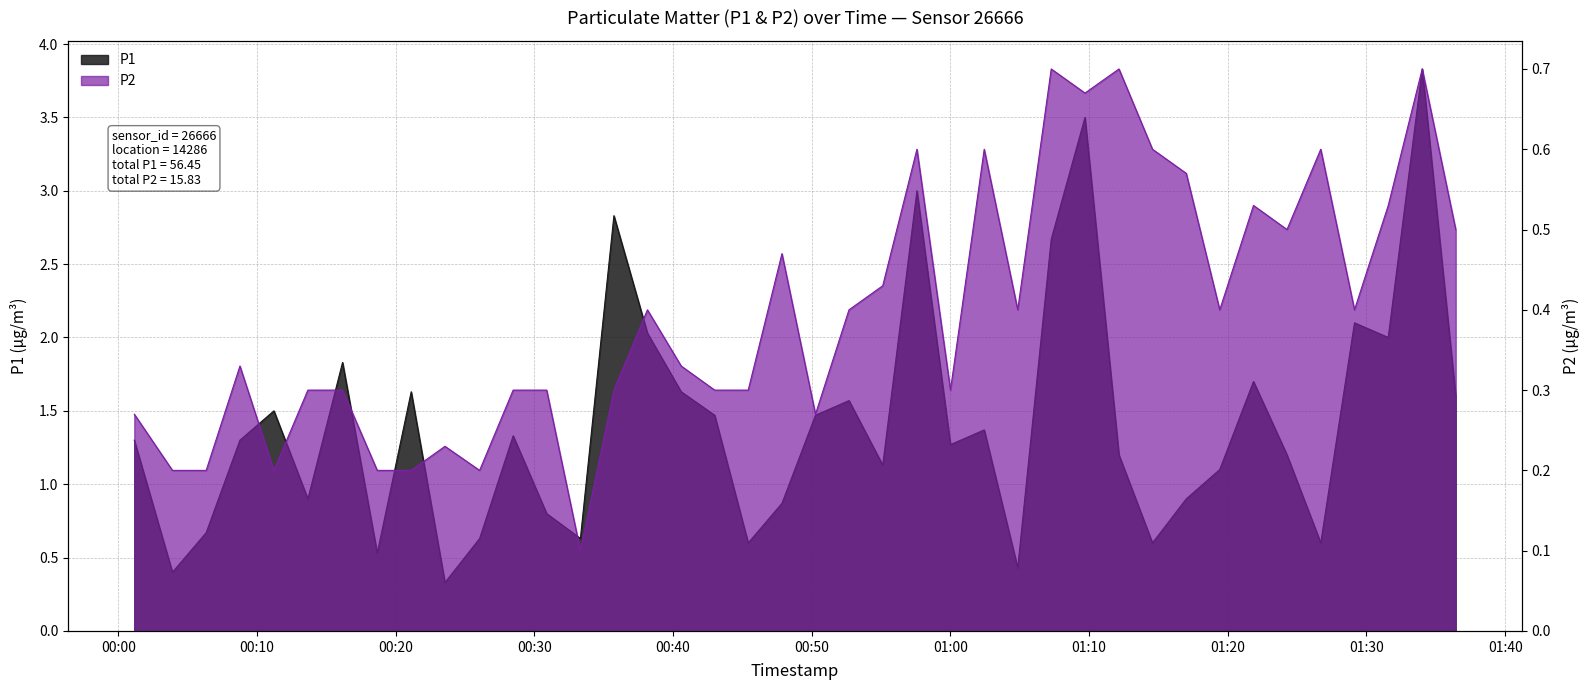

Which category has the highest value across all series?

2022-11-24T01:34:01